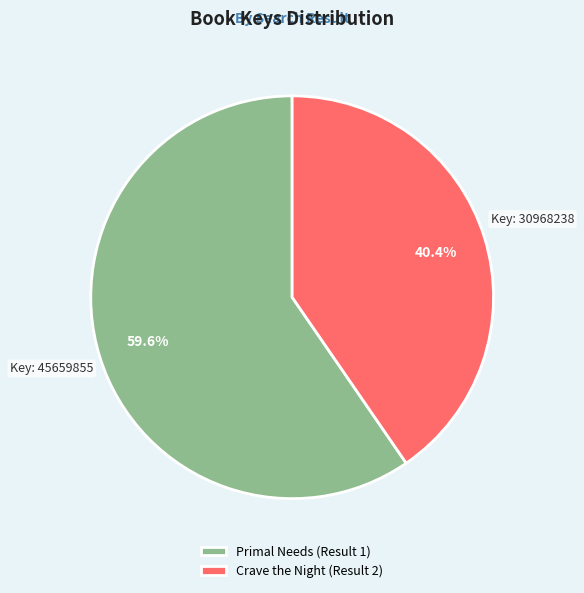

Does any single category account for the majority?

Yes